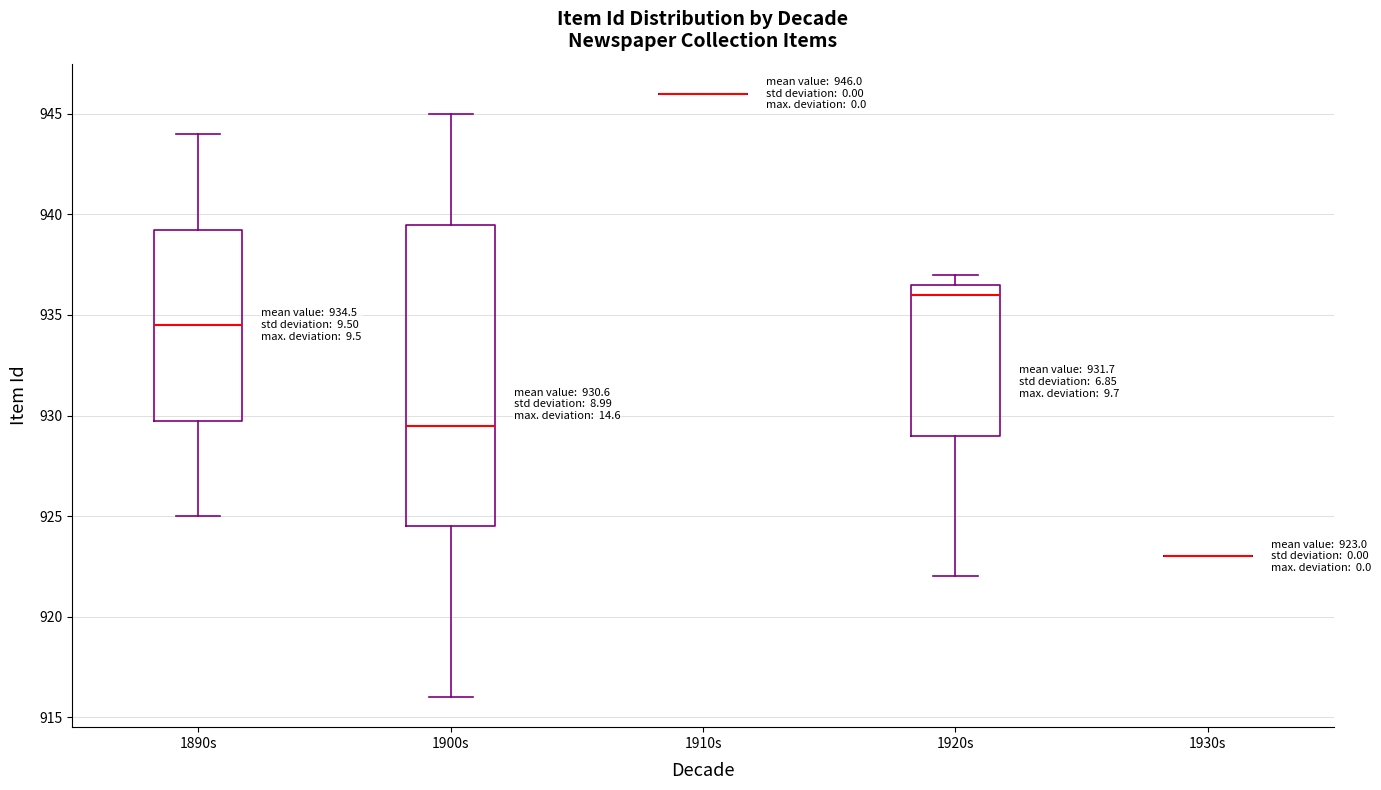

Comparing the boxes themselves (not the whiskers), which one is the tallest?

1900s